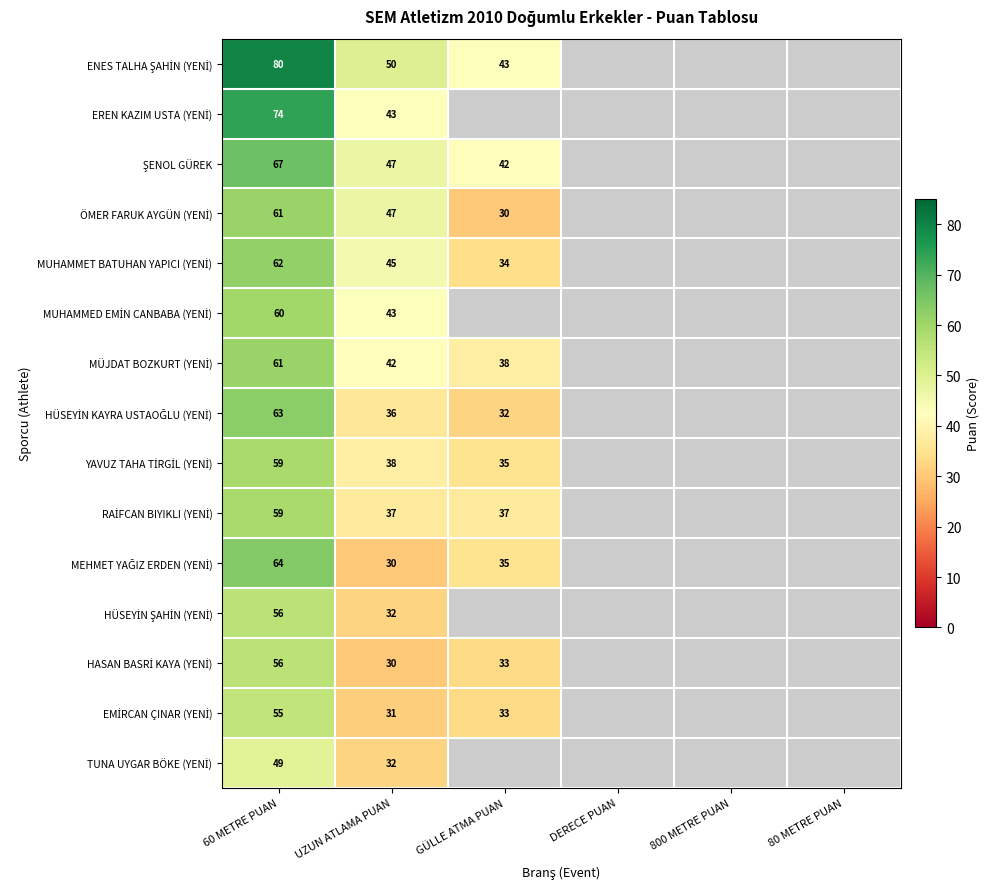

Count the number of data series in this chart.

15